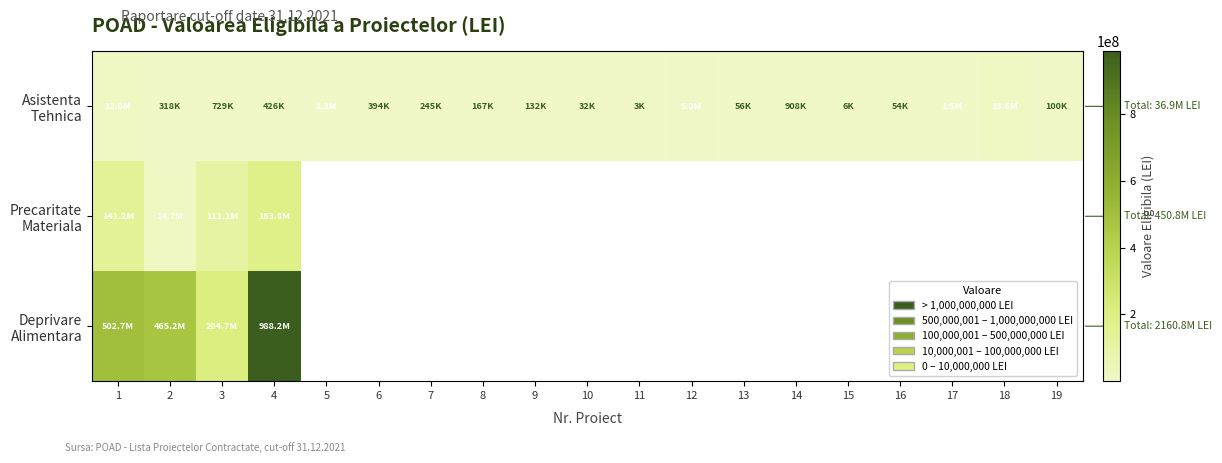

What is the highest value of the Precaritate Materiala series?

183827417.5